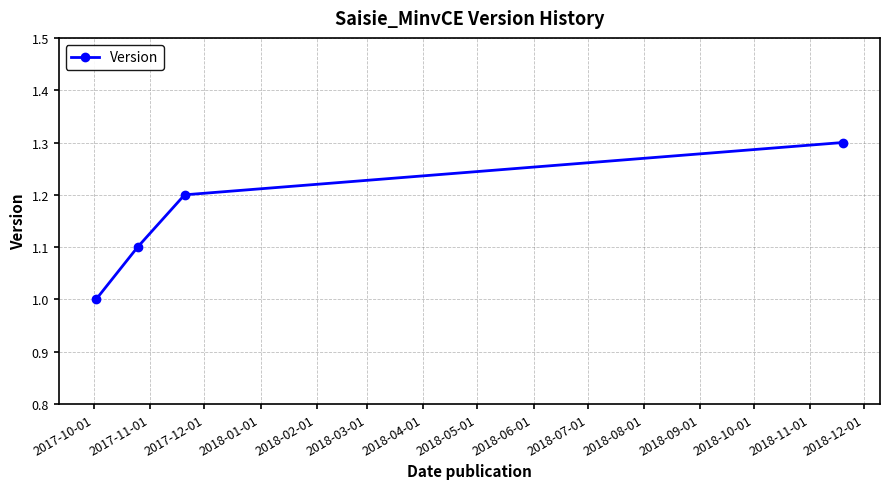

What is the smallest value displayed?

1.0